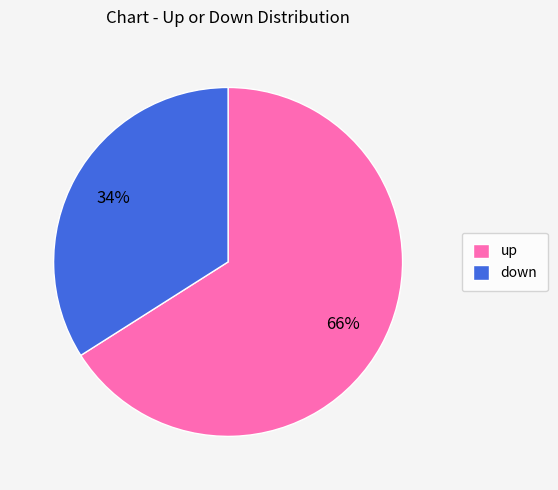

What percentage is the down slice, to the nearest percent?

34%